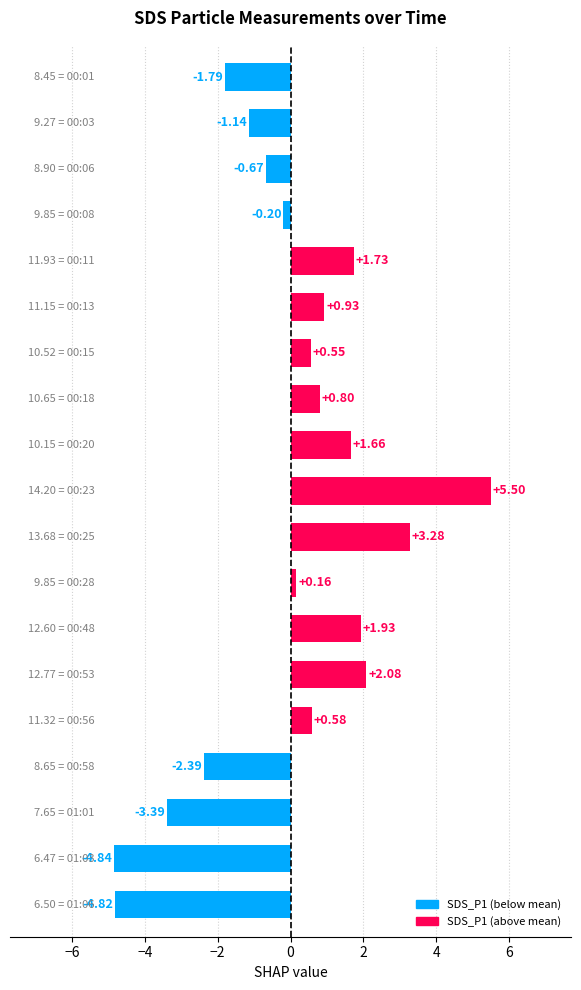

What is the difference between the maximum and second lowest values?

10.3